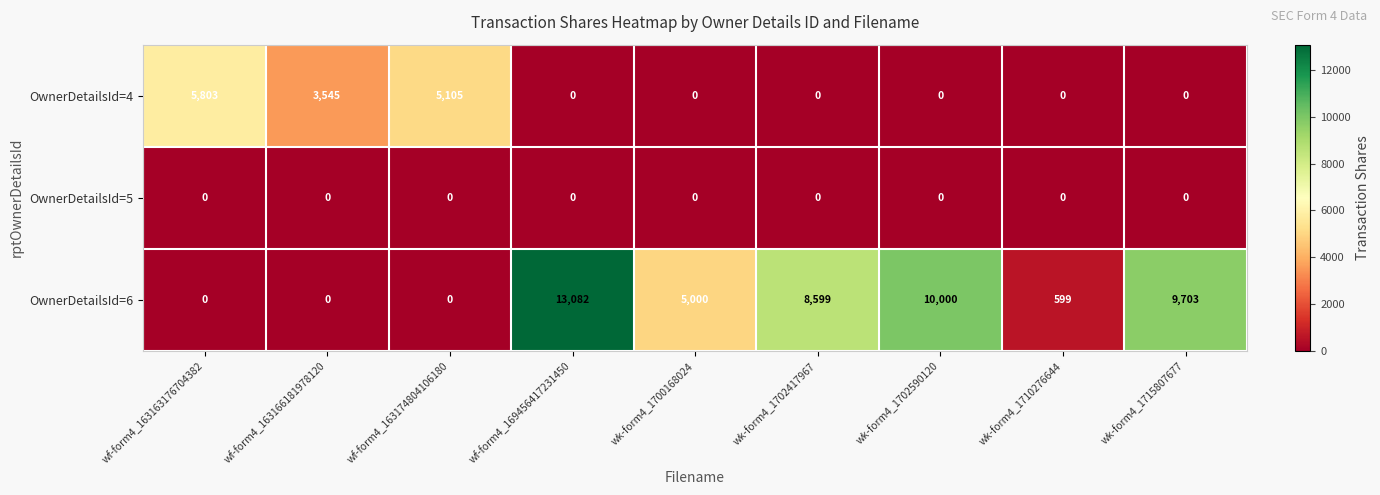

Reading right to left, extract all data points from this chart.

OwnerDetailsId=4: 0	0	0	0	0	0	5105	3545	5803
OwnerDetailsId=5: 0	0	0	0	0	0	0	0	0
OwnerDetailsId=6: 9703	599	10000	8599	5000	13082	0	0	0